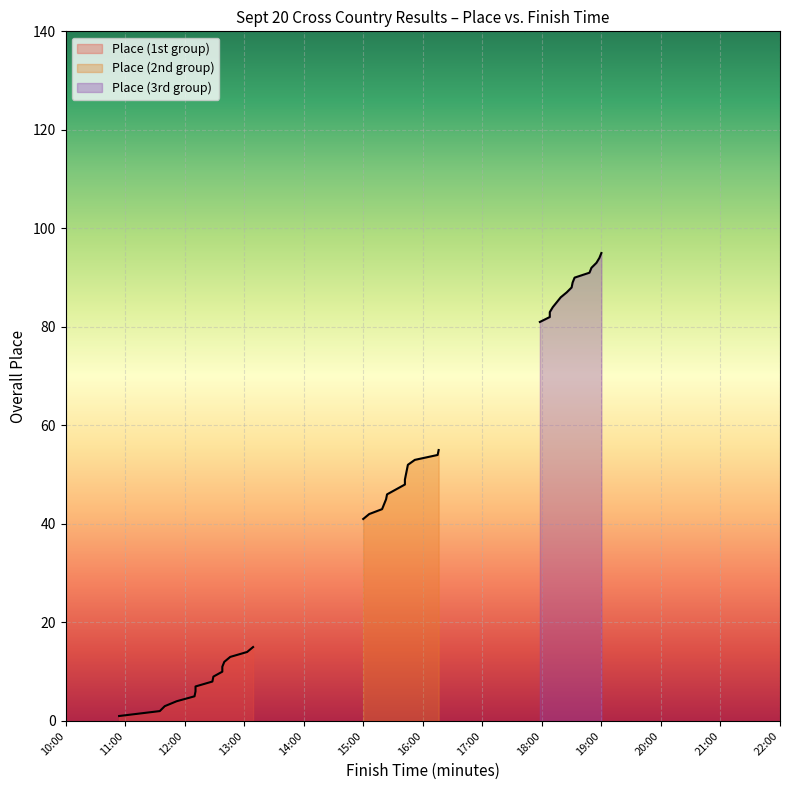

How many data points does each series have?

15